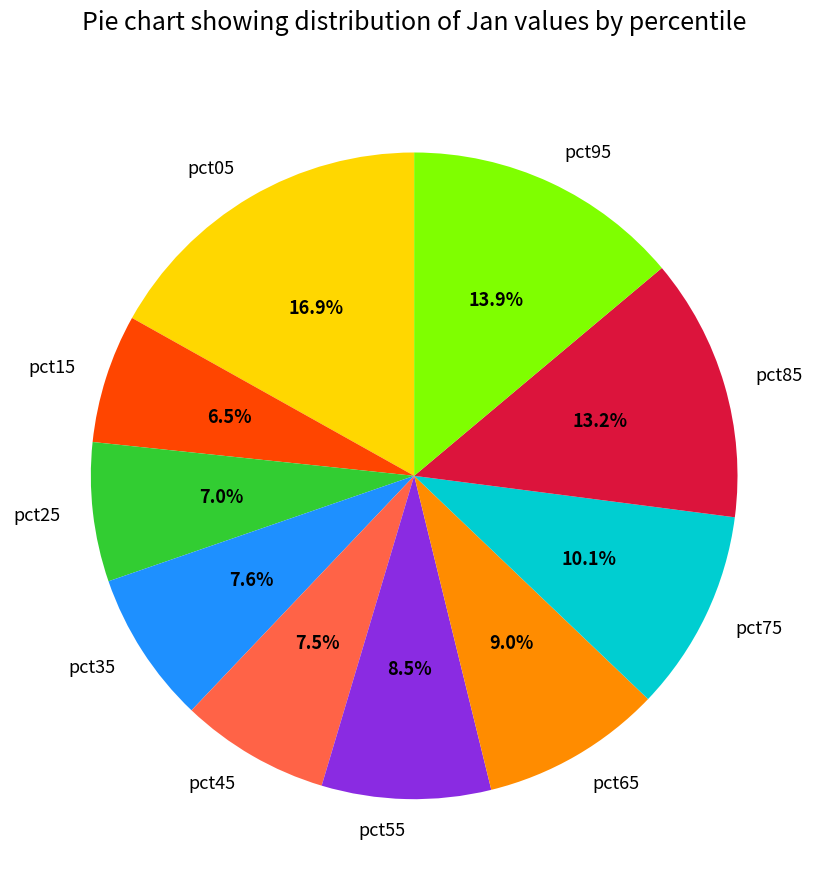

What percentage is NOT represented by pct95?

86.1%